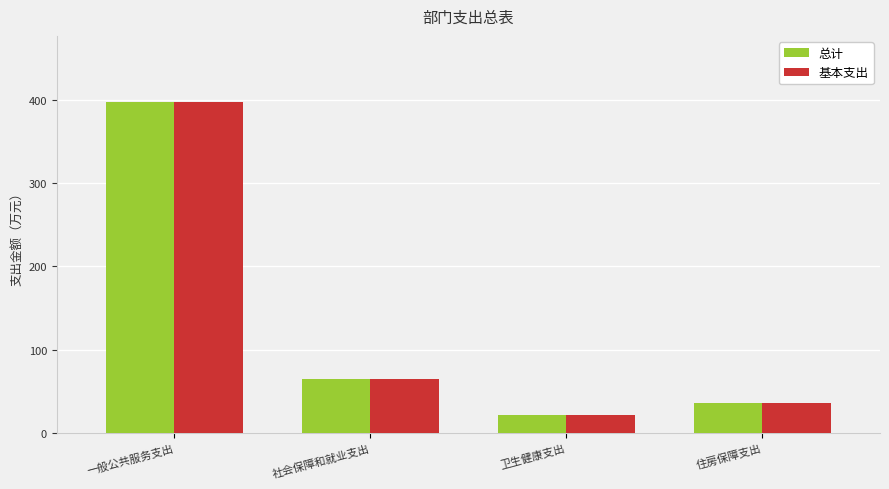

Rank the categories by 基本支出 value from highest to lowest.

一般公共服务支出, 社会保障和就业支出, 住房保障支出, 卫生健康支出